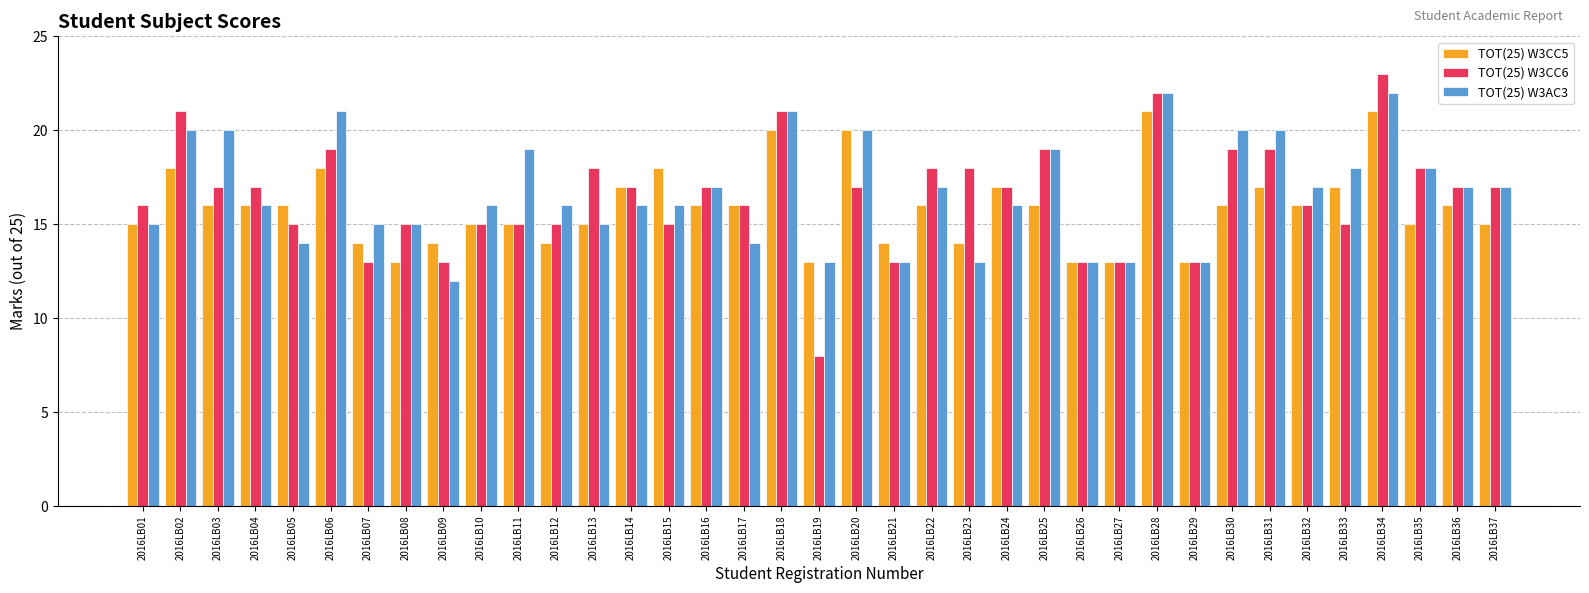

Reading right to left, list all the values displayed in this chart.

TOT(25) W3CC5: 15	16	15	21	17	16	17	16	13	21	13	13	16	17	14	16	14	20	13	20	16	16	18	17	15	14	15	15	14	13	14	18	16	16	16	18	15
TOT(25) W3CC6: 17	17	18	23	15	16	19	19	13	22	13	13	19	17	18	18	13	17	8	21	16	17	15	17	18	15	15	15	13	15	13	19	15	17	17	21	16
TOT(25) W3AC3: 17	17	18	22	18	17	20	20	13	22	13	13	19	16	13	17	13	20	13	21	14	17	16	16	15	16	19	16	12	15	15	21	14	16	20	20	15